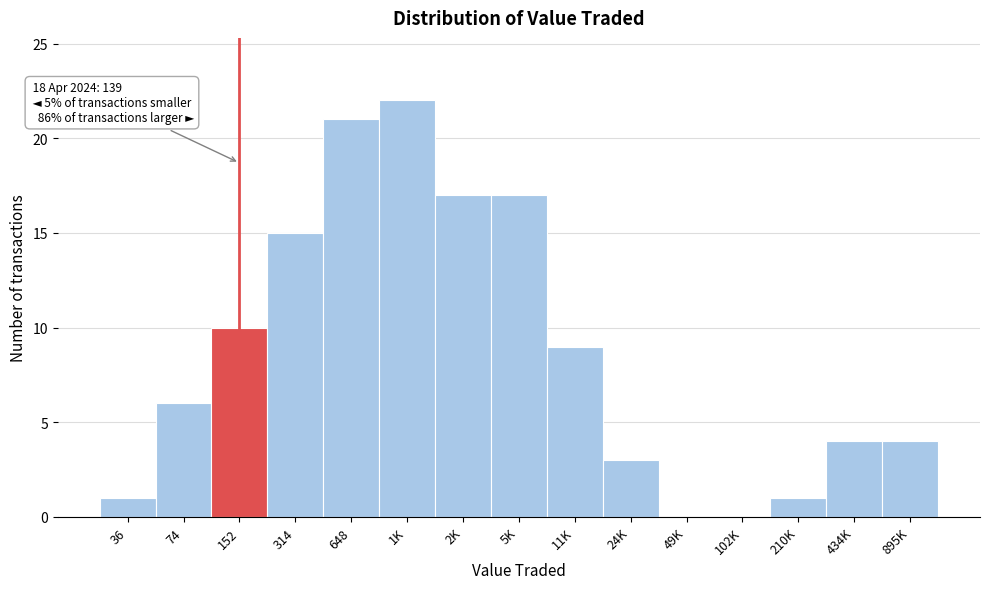

Reading left to right, list all the values displayed in this chart.

36=1	74=6	152=10	314=15	648=21	1K=22	2K=17	5K=17	11K=9	24K=3	49K=0	102K=0	210K=1	434K=4	895K=4